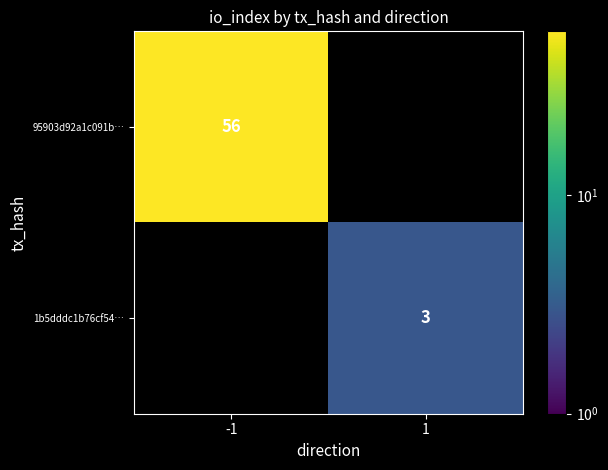

True or false: 95903d92a1c091b… has a value of 56 at -1.

True